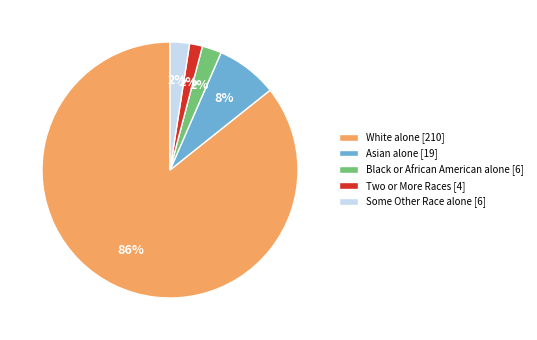

Is it true that White alone is 86% of the pie?

True